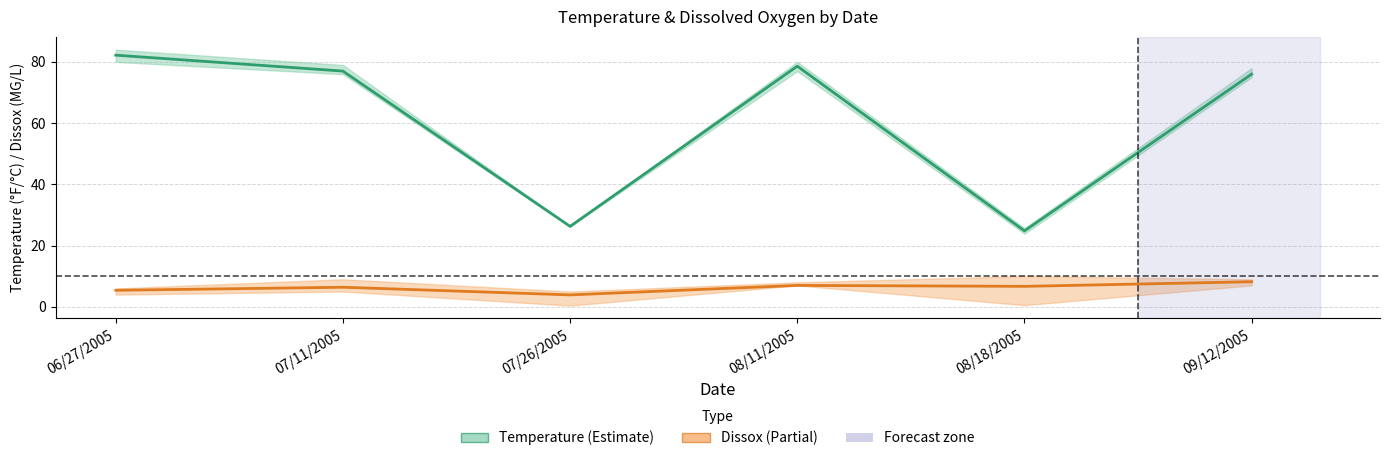

Which label corresponds to the largest value in the chart?

06/27/2005